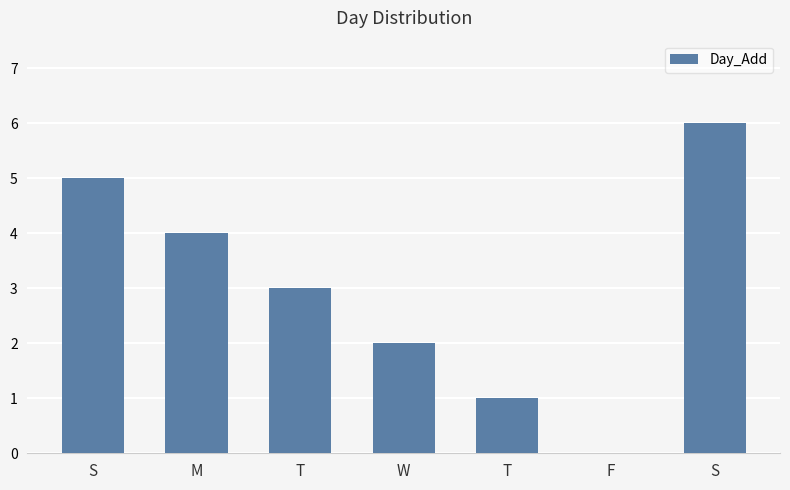

What is the approximate value at S?

6